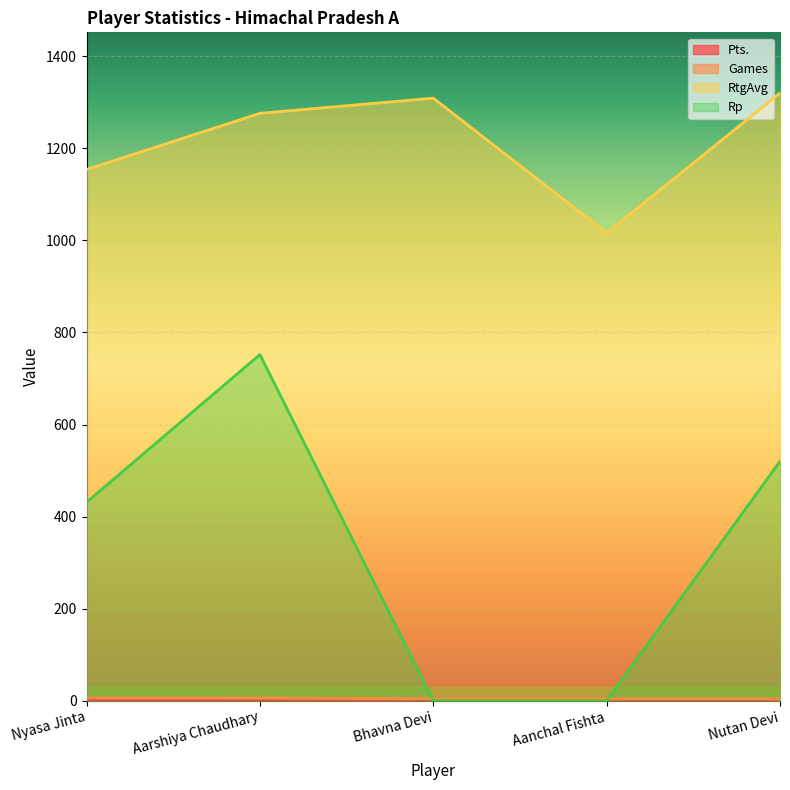

What is the label of the 1st point from the right?

Nutan Devi